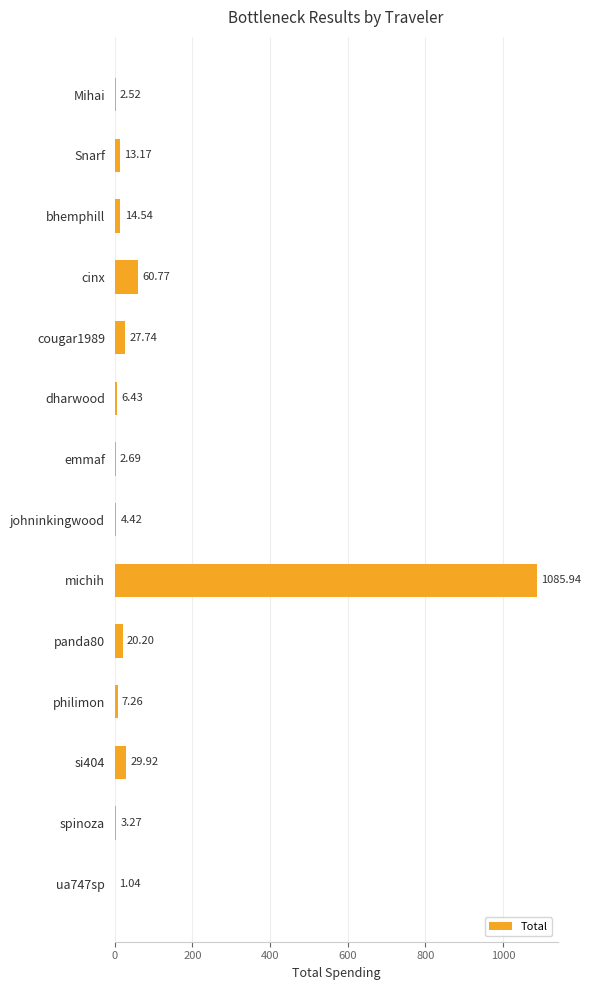

What is the sum of the values at dharwood and panda80?

26.6